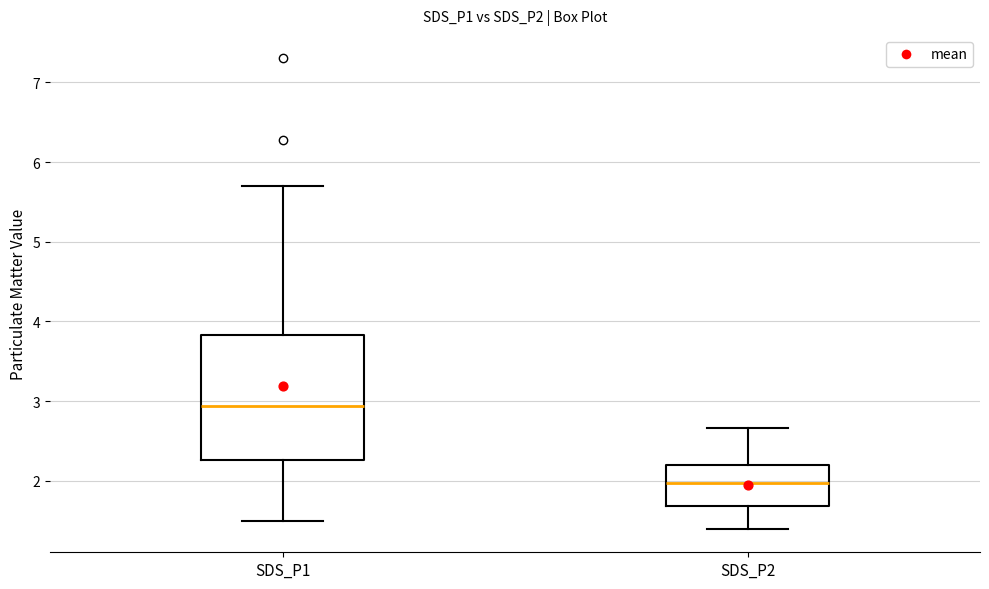

Comparing the boxes themselves (not the whiskers), which one is the tallest?

SDS_P1